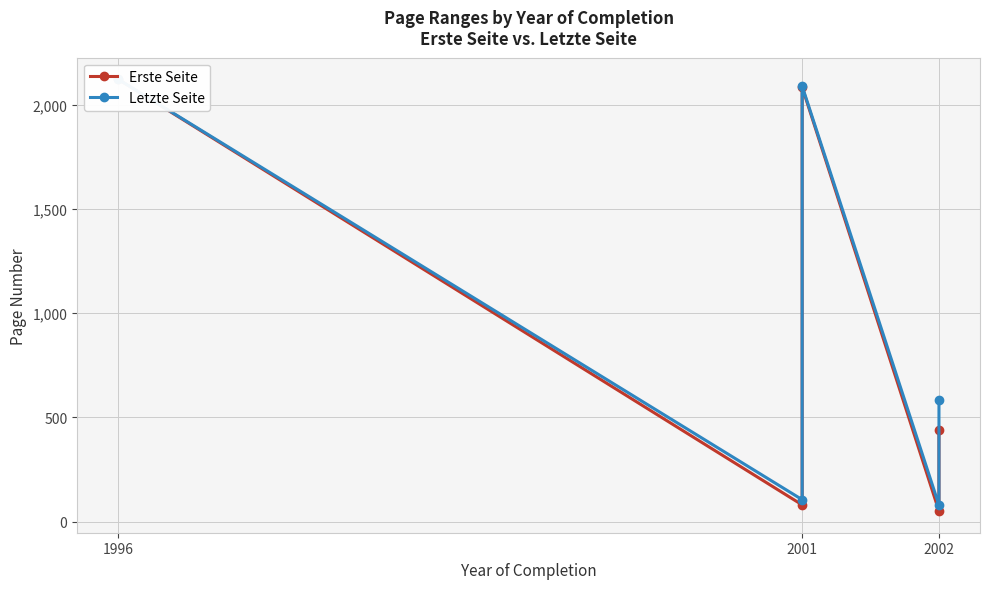

How many interior local valleys does the Letzte Seite series have?

2